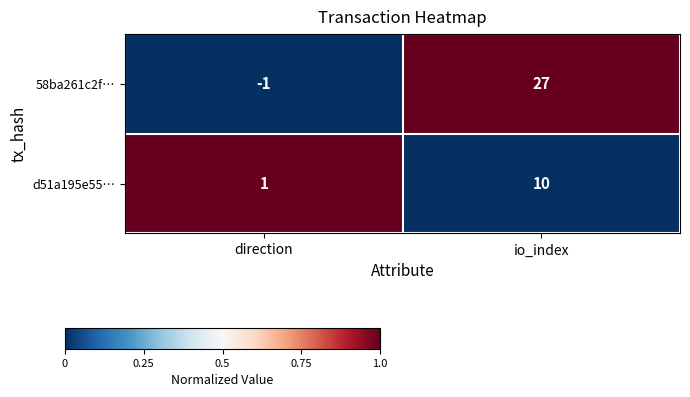

Which series has the largest total across all categories?

58ba261c2f…